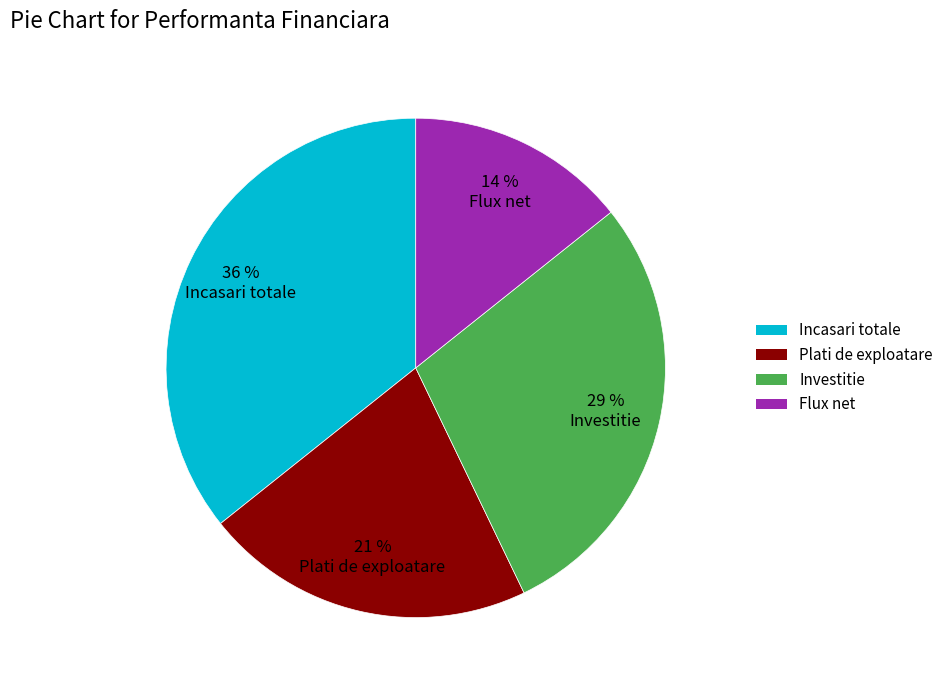

Does Flux net account for over 50% of the chart?

No